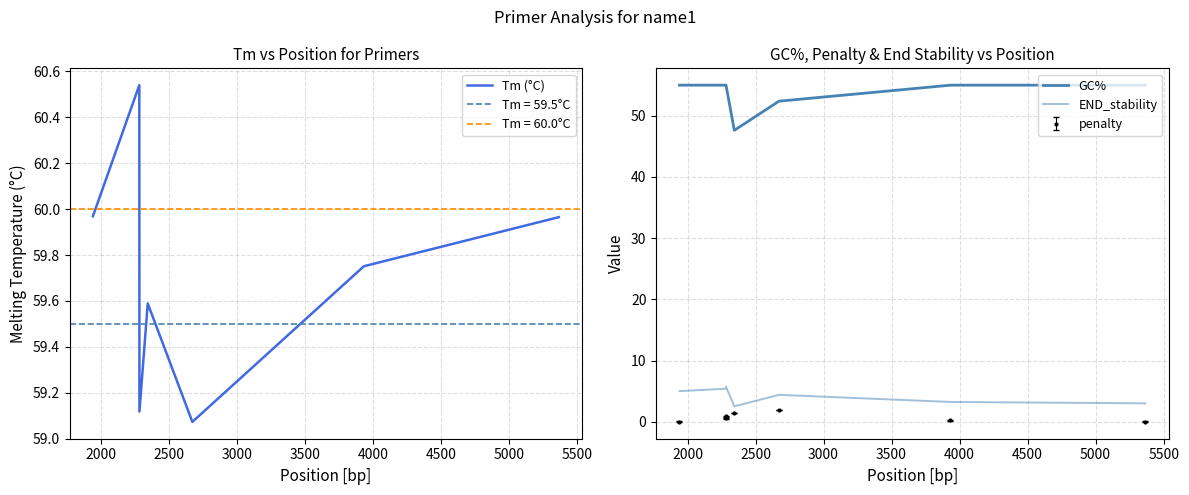

Reading right to left, what are all the values shown in this chart?

Tm (°C): 60.0	59.8	59.1	59.6	59.1	60.5	60.0
GC%: 55.0	55.0	52.4	47.6	55.0	55.0	55.0
END_stability: 3.0	3.2	4.4	2.5	5.7	5.4	5.0